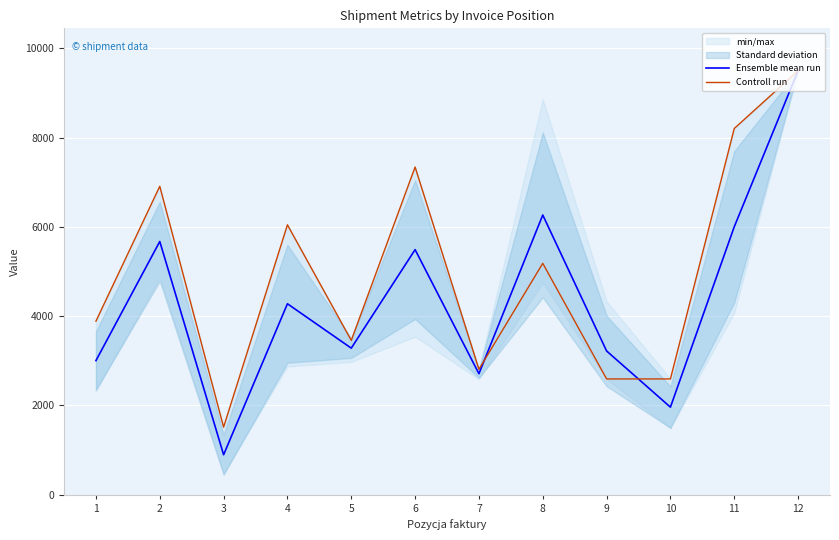

What is the value of the Ensemble mean run point at the 11th from the left?

6000.8